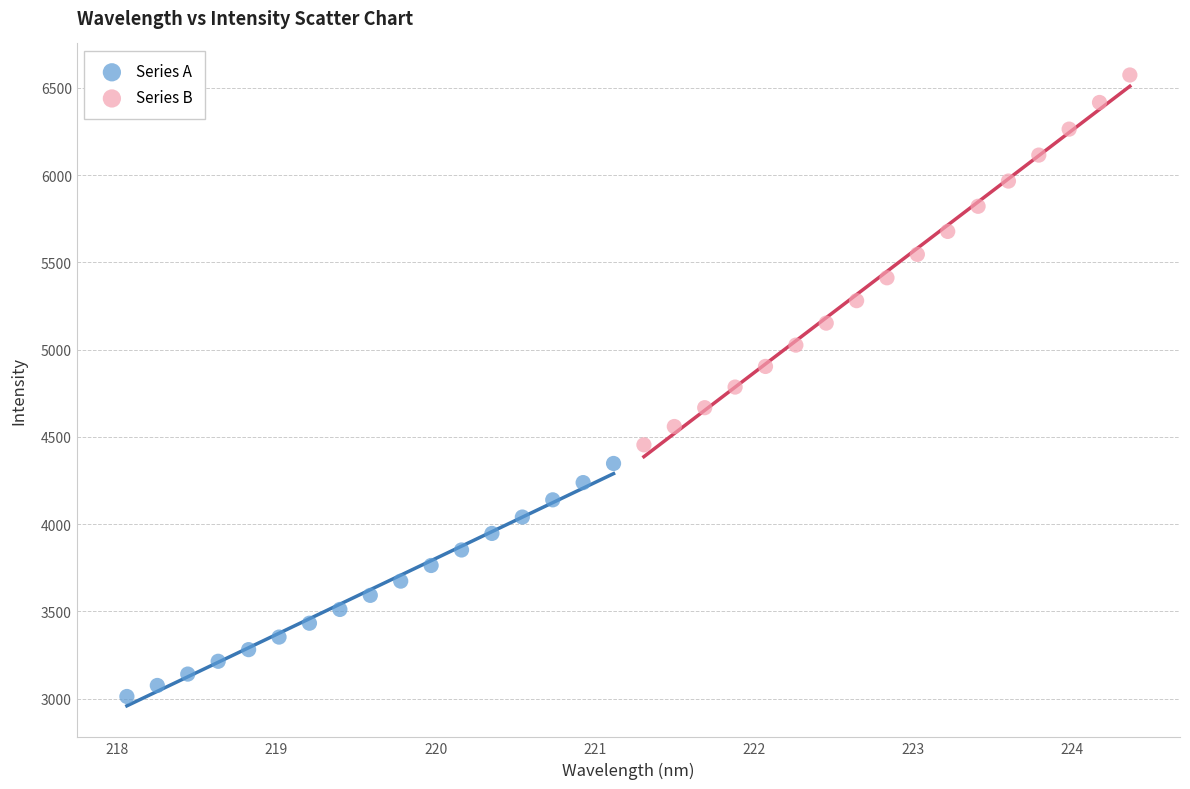

Which series has the widest spread of Y values?

Series B